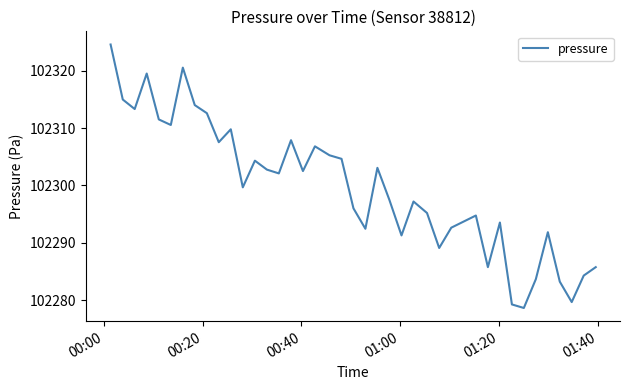

What is the maximum value shown in the chart?

102324.6